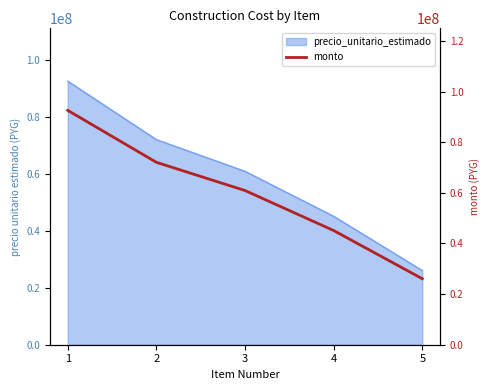

True or false: the data shows 60905400 at 3.

True